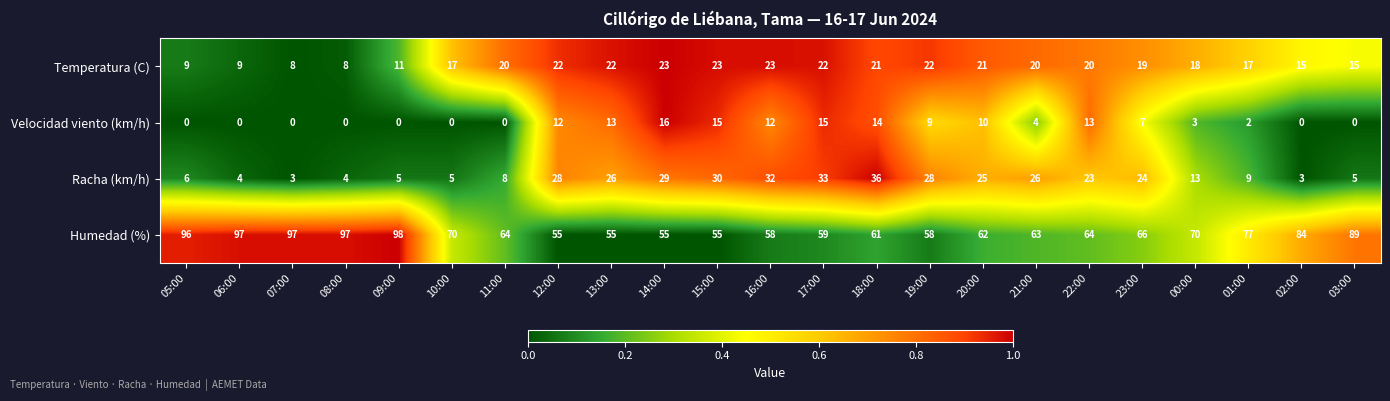

What is the sum of the Temperatura (C) values at 18:00 and 12:00?

43